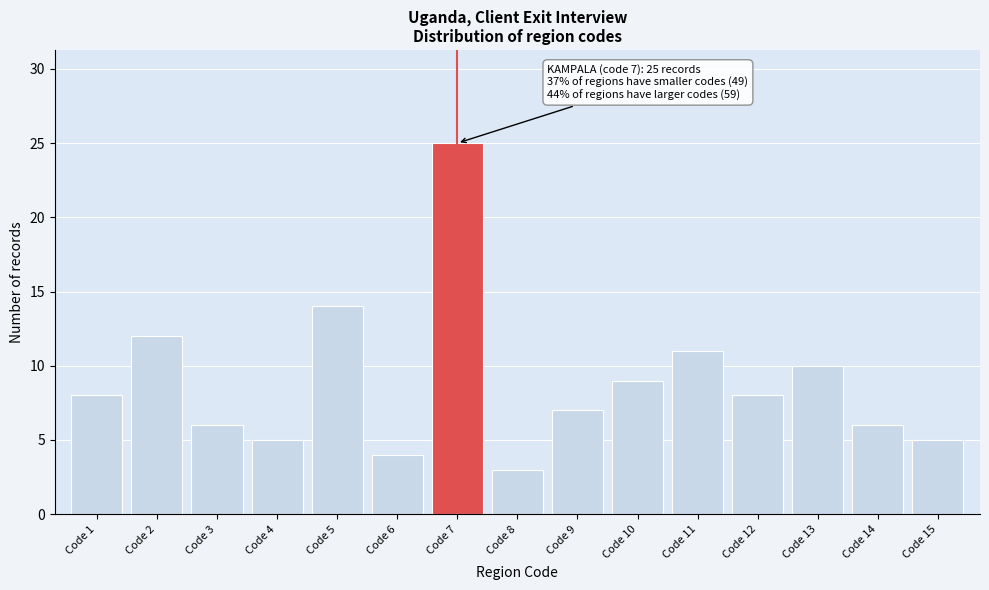

Reading right to left, extract all data points from this chart.

5	6	10	8	11	9	7	3	25	4	14	5	6	12	8